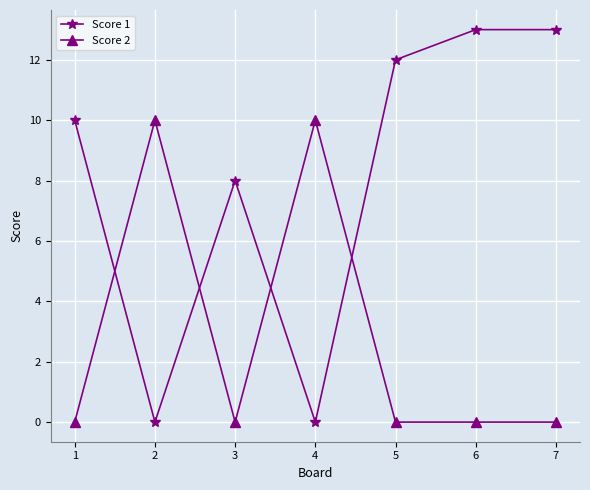

How many data points in Score 1 are less than 10?

3